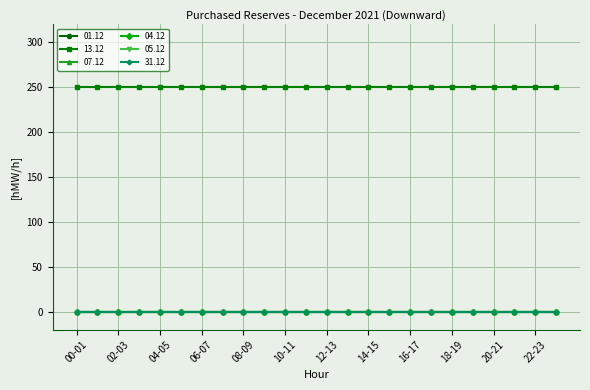

Rank the categories by 31.12 value from lowest to highest.

00-01, 01-02, 02-03, 03-04, 04-05, 05-06, 06-07, 07-08, 08-09, 09-10, 10-11, 11-12, 12-13, 13-14, 14-15, 15-16, 16-17, 17-18, 18-19, 19-20, 20-21, 21-22, 22-23, 23-24